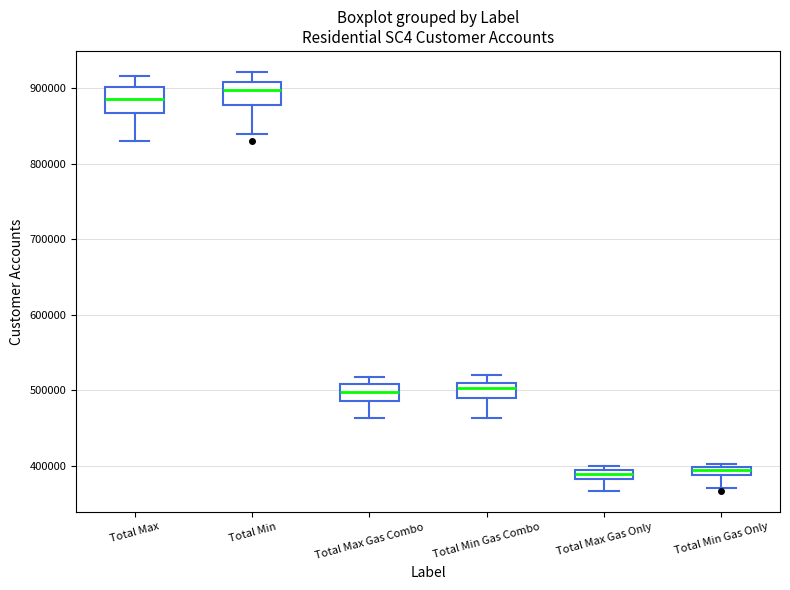

Where does the lower whisker of the box for Total Min Gas Only end on the y-axis? The values are not printed on the chart, so give them approximately, as read against the axis.

370000